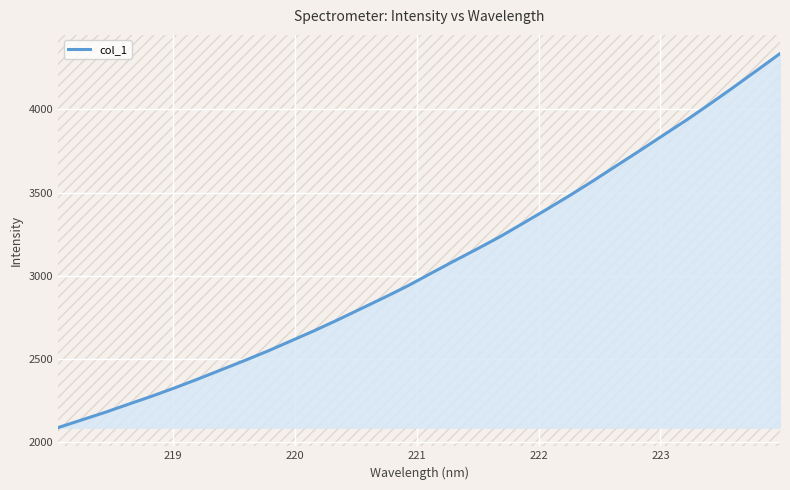

What is the smallest value displayed?

2086.8